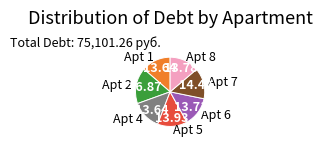

Which has a higher value, Apt 2 or Apt 4?

Apt 2